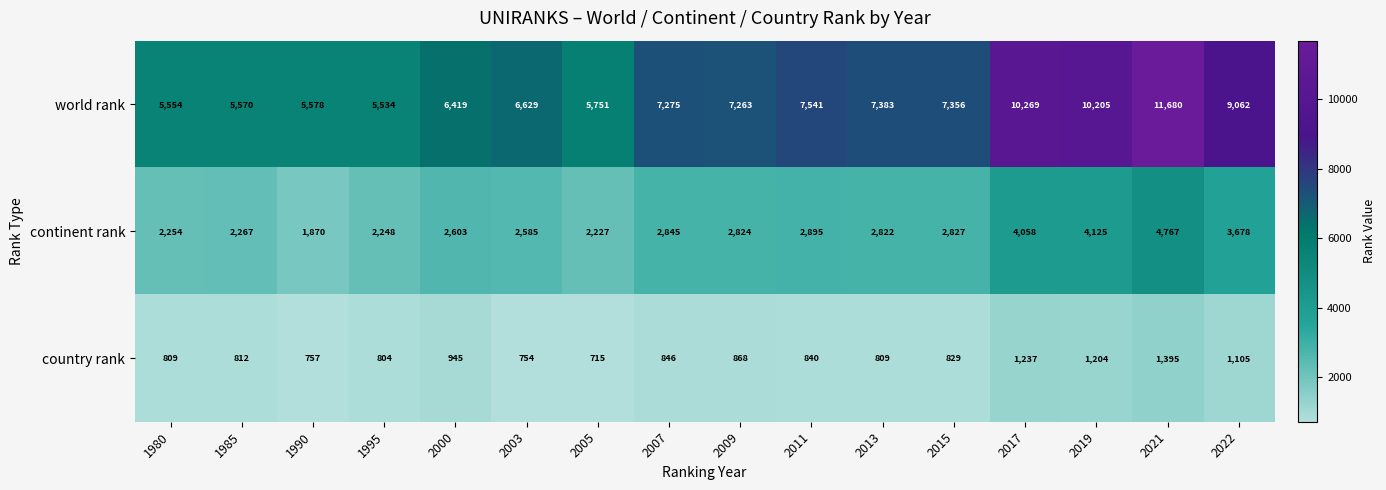

What is the approximate value of world rank at 1995, to the nearest 100?

5500